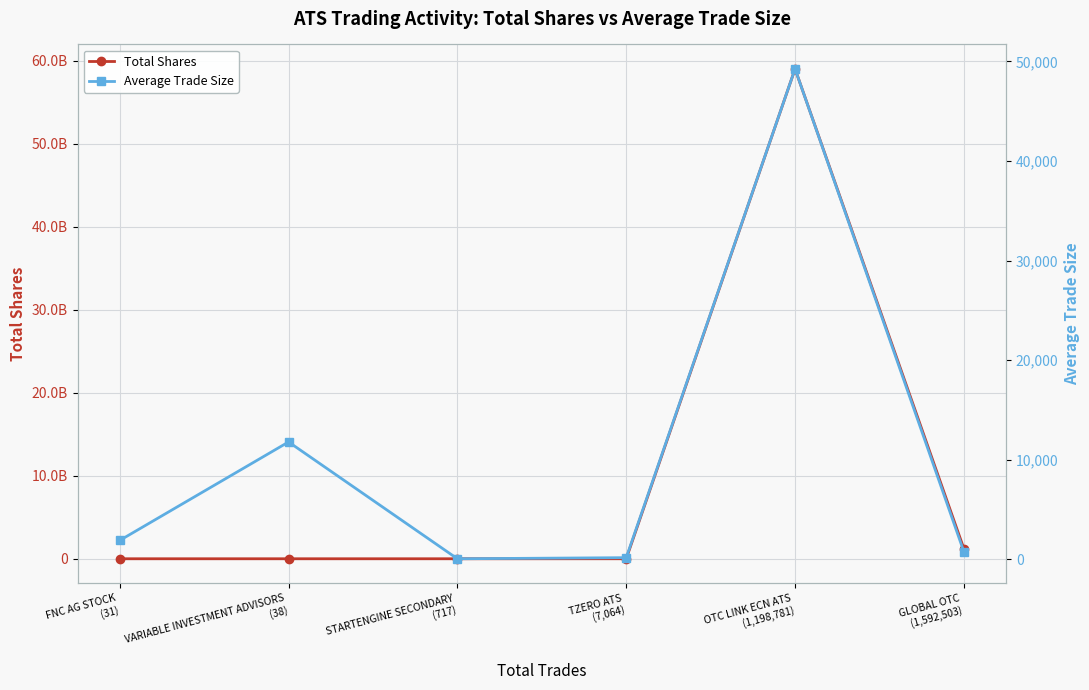

At which label does Average Trade Size reach its peak?

OTC LINK ECN ATS
(1,198,781)